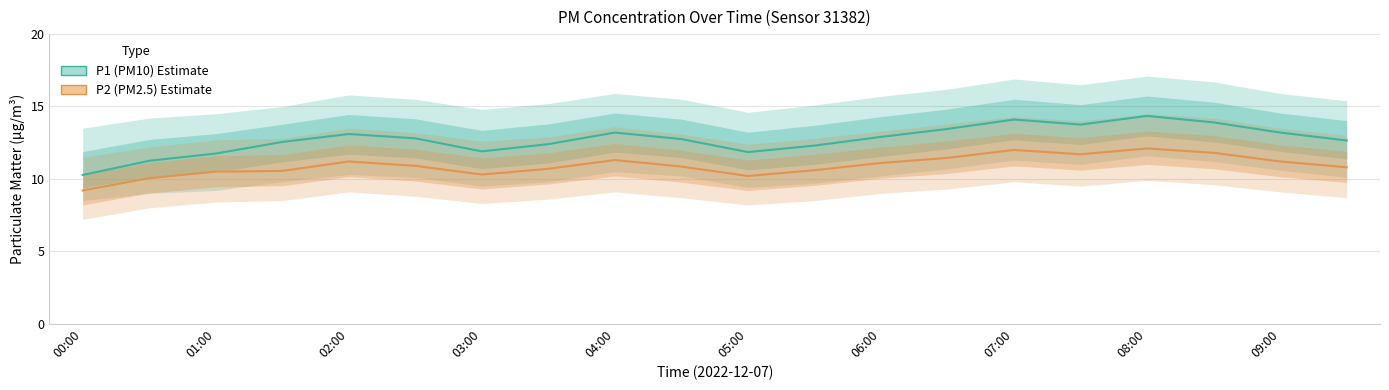

Reading left to right, what are all the values shown in this chart?

P1 (PM10 Estimate): 10.3	11.2	11.8	12.6	13.1	12.8	11.9	12.4	13.2	12.8	11.8	12.3	12.9	13.4	14.1	13.8	14.3	13.9	13.2	12.7
P2 (PM2.5 Estimate): 9.2	10.1	10.5	10.6	11.2	10.9	10.3	10.7	11.3	10.8	10.2	10.6	11.1	11.4	12.0	11.7	12.1	11.8	11.2	10.8